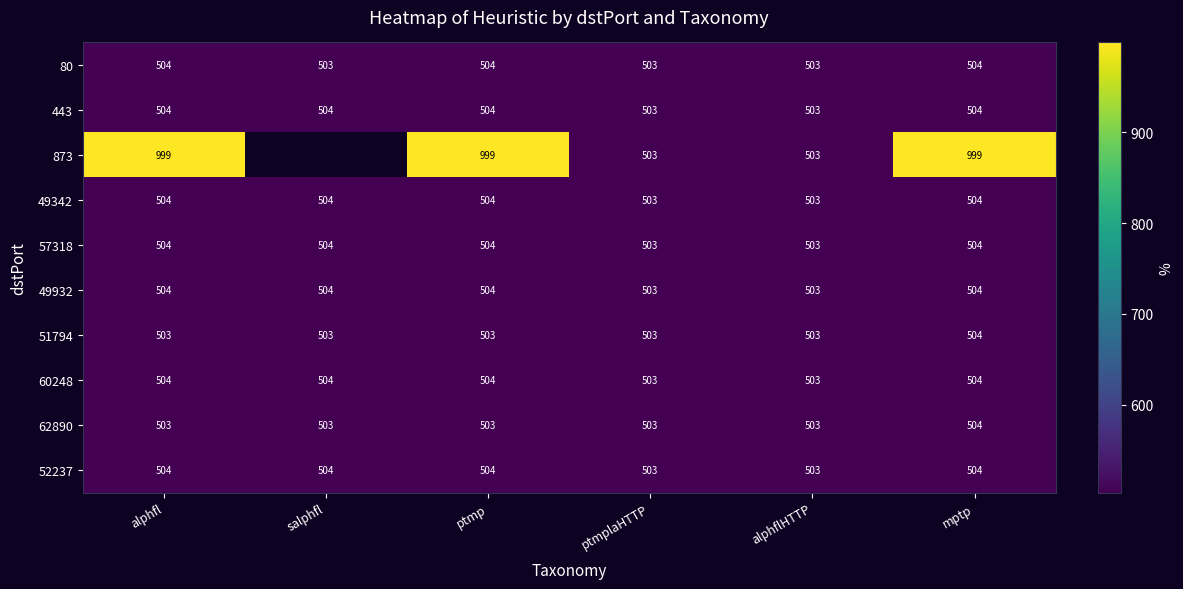

True or false: 80 has a value of 504 at alphfl.

True